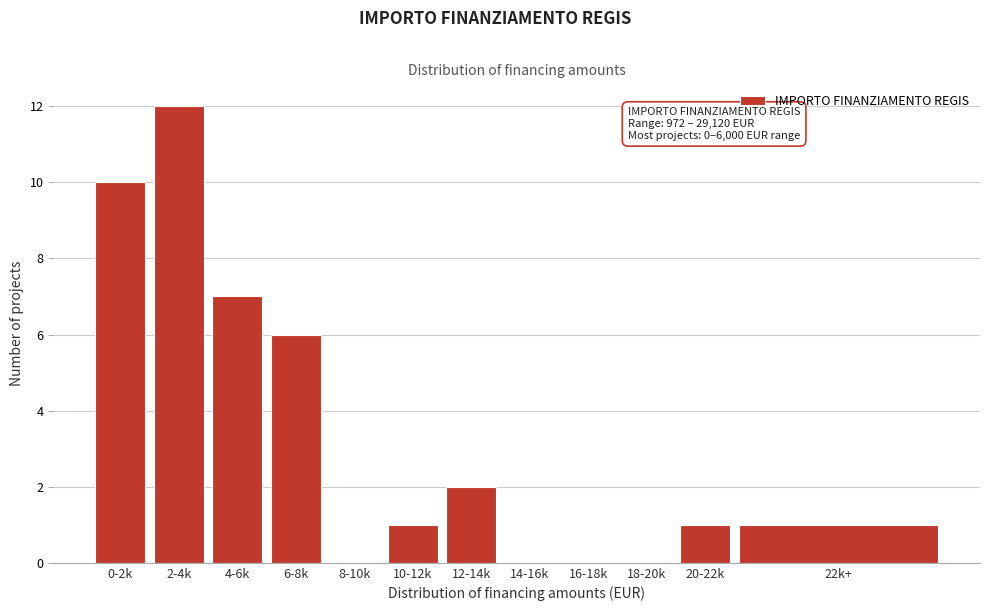

Reading right to left, what are all the values shown in this chart?

22k+=1	20-22k=1	18-20k=0	16-18k=0	14-16k=0	12-14k=2	10-12k=1	8-10k=0	6-8k=6	4-6k=7	2-4k=12	0-2k=10